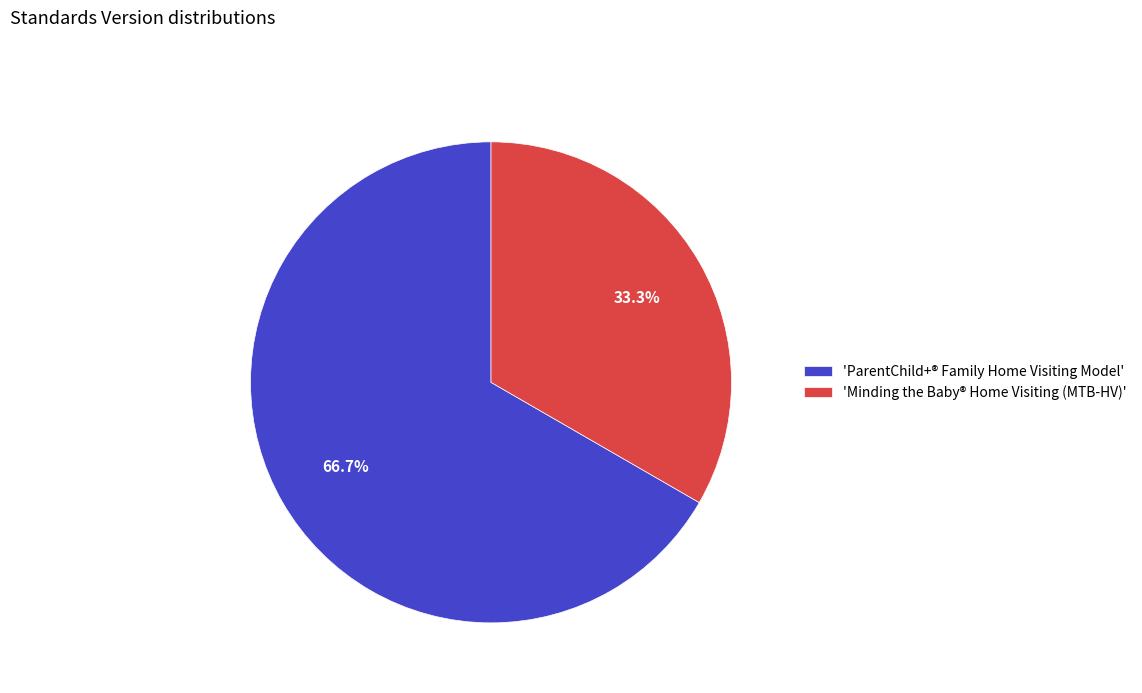

How much of the chart is everything except 'ParentChild+® Family Home Visiting Model'?

33.3%